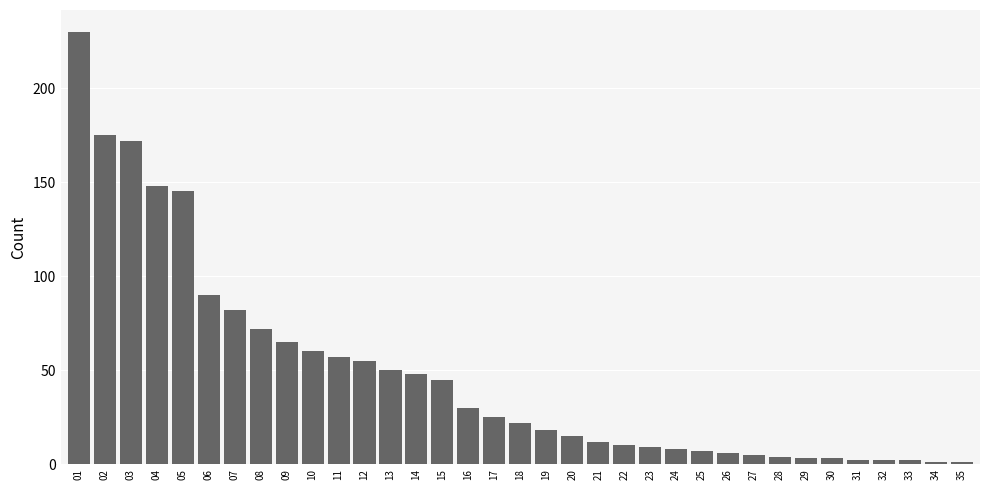

Where is the data nearest to the value 115?

06